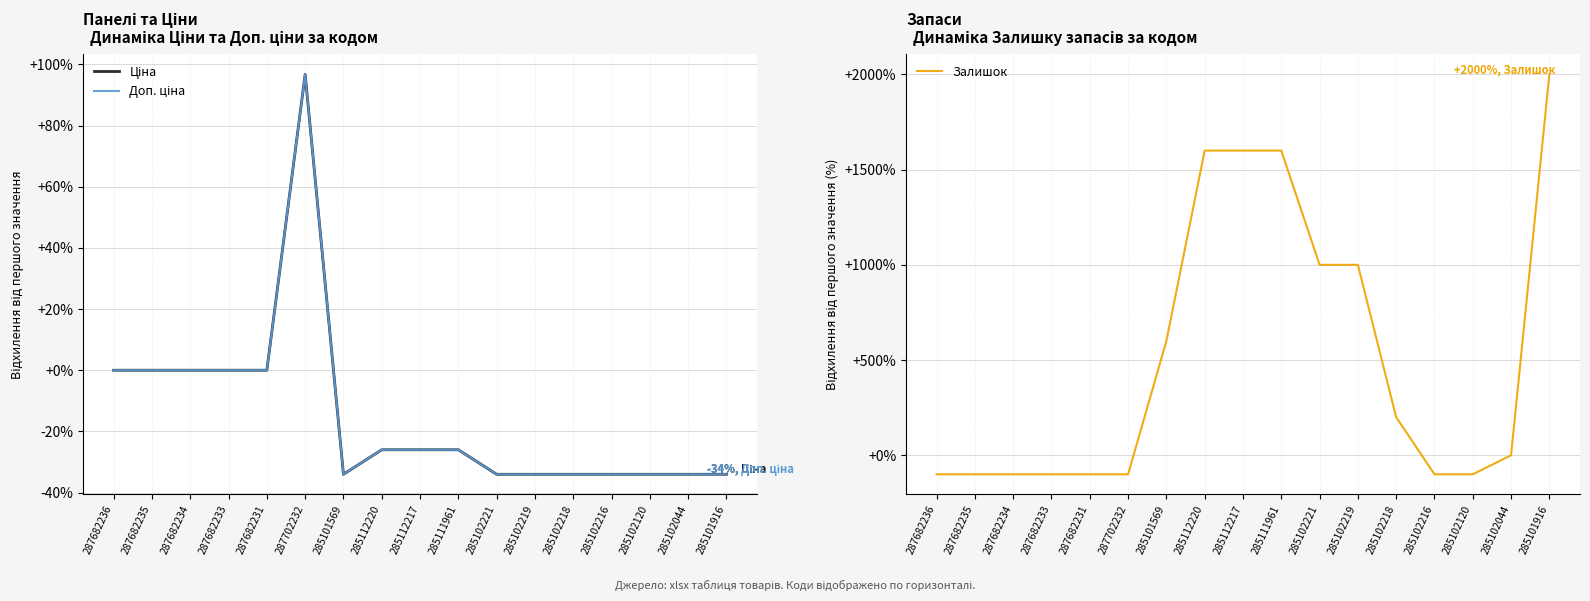

What position from the left is 287682231?

5